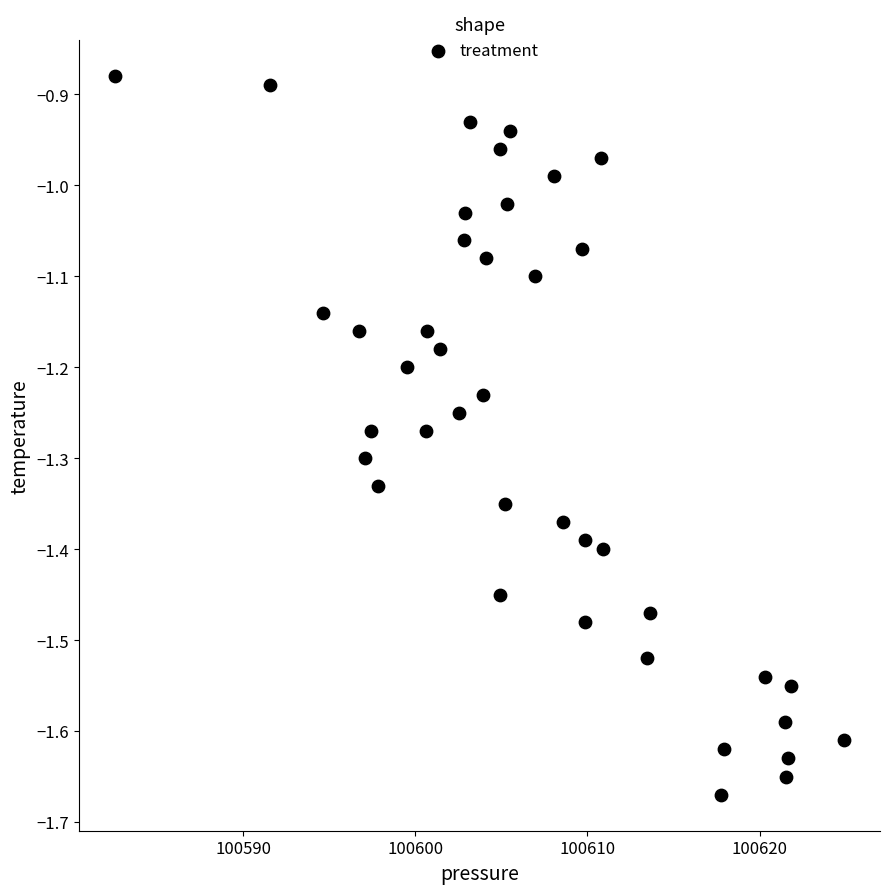

What is the range of Y values (max minus min)?

0.8